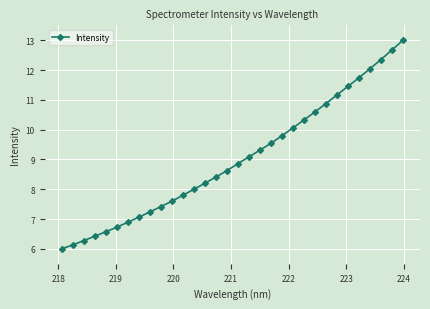

What is the difference between the maximum and second lowest values?

6.9